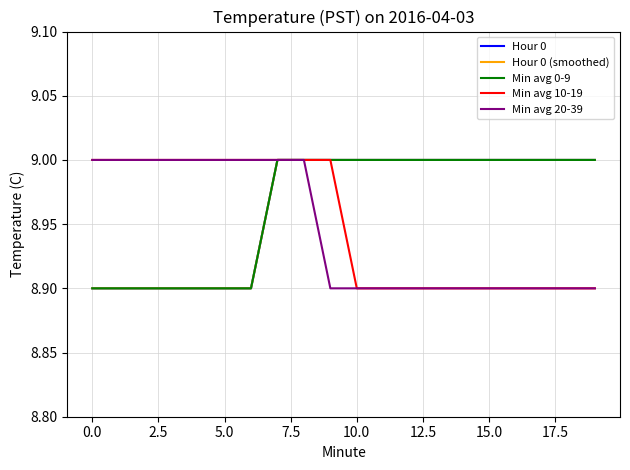

Does the chart display data point markers on the line(s)?

No